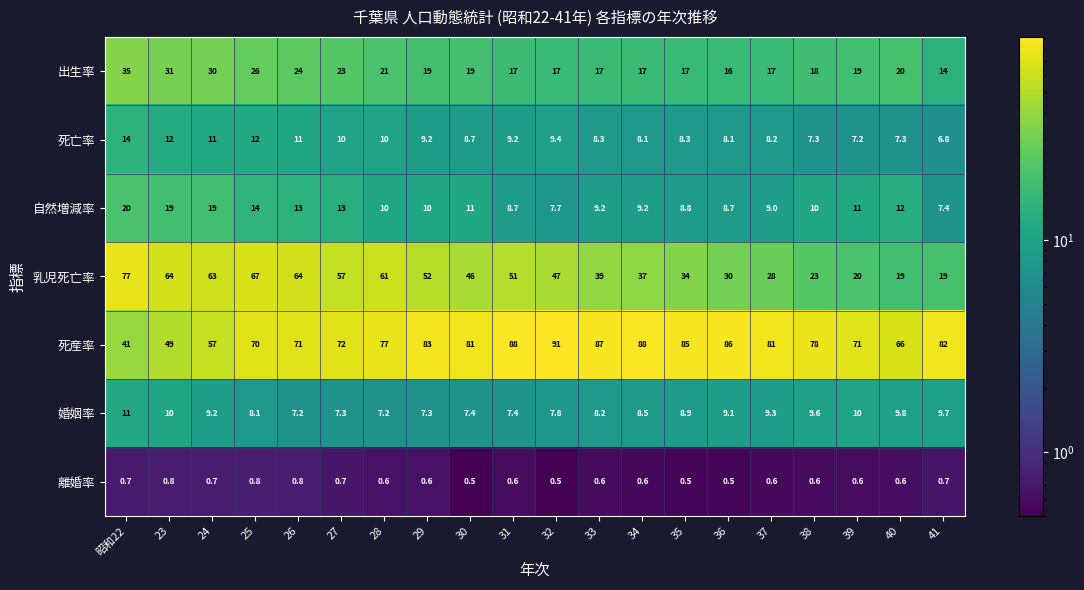

Rank the series by their maximum value, from lowest to highest.

離婚率, 婚姻率, 死亡率, 自然増減率, 出生率, 乳児死亡率, 死産率